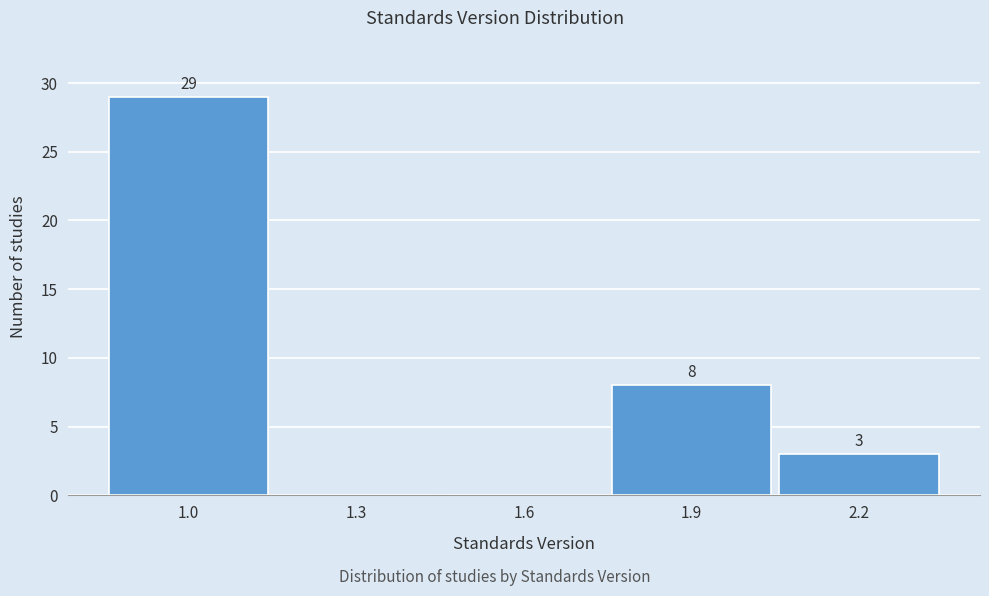

Reading right to left, extract all data points from this chart.

2.2=3	1.9=8	1.6=0	1.3=0	1.0=29